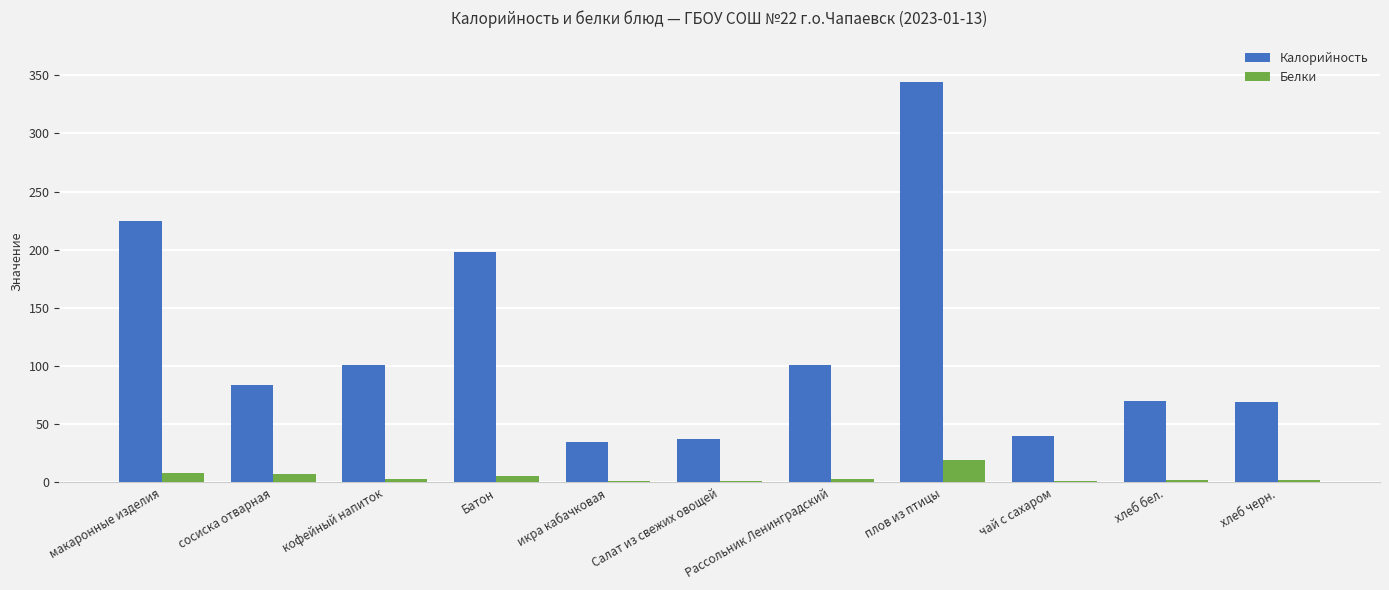

The value of Белки at макаронные изделия is 8.0. True or false?

True